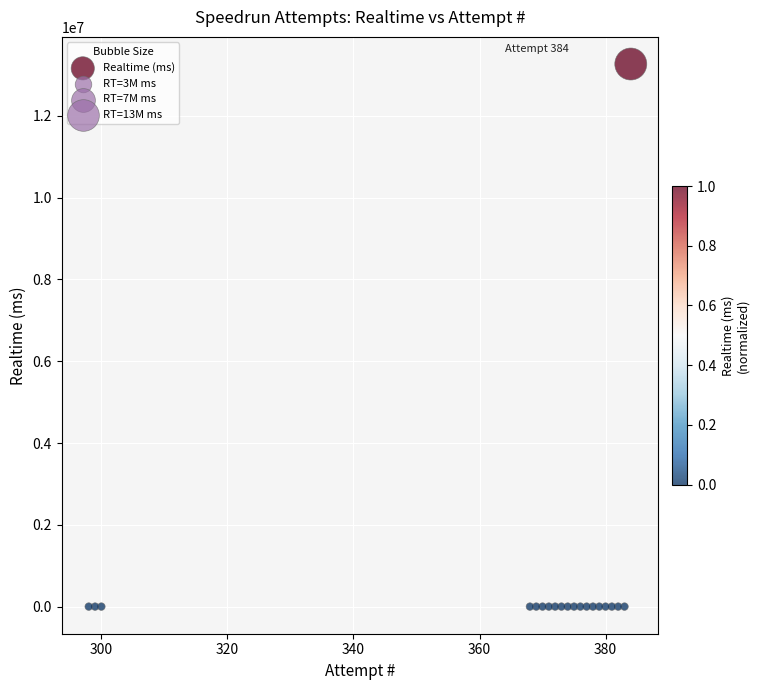

What is the range of X values (max minus min)?

86